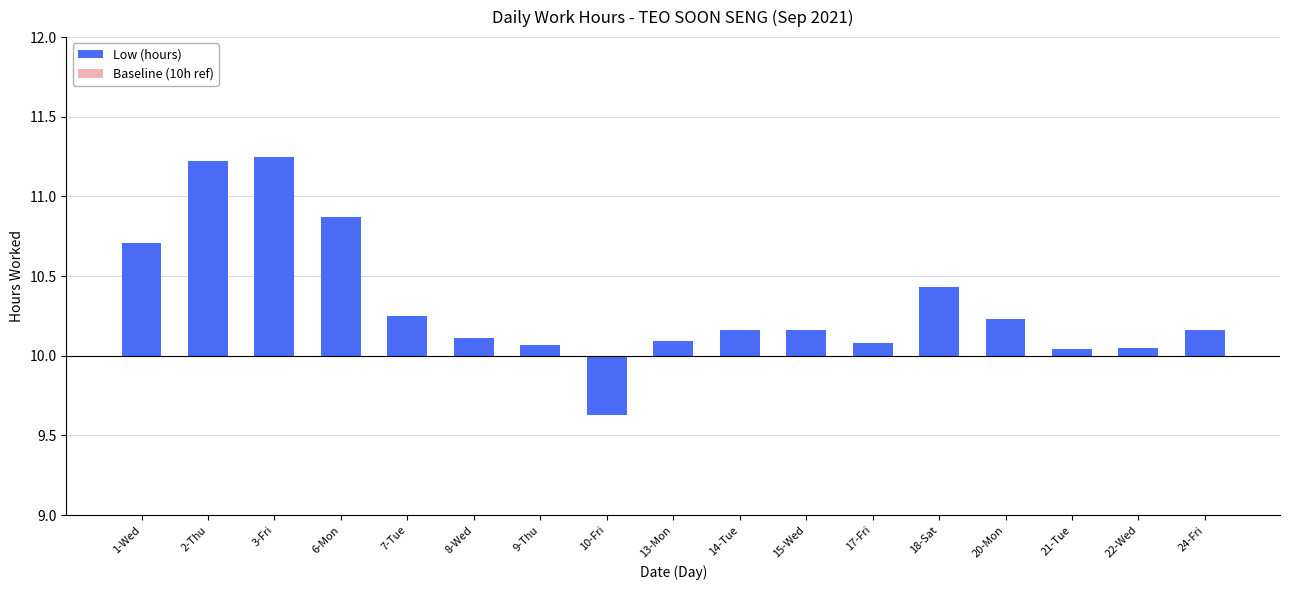

Rank the categories by Baseline (10h ref) value from highest to lowest.

3-Fri, 2-Thu, 6-Mon, 1-Wed, 18-Sat, 7-Tue, 20-Mon, 14-Tue, 15-Wed, 24-Fri, 8-Wed, 13-Mon, 17-Fri, 9-Thu, 22-Wed, 21-Tue, 10-Fri